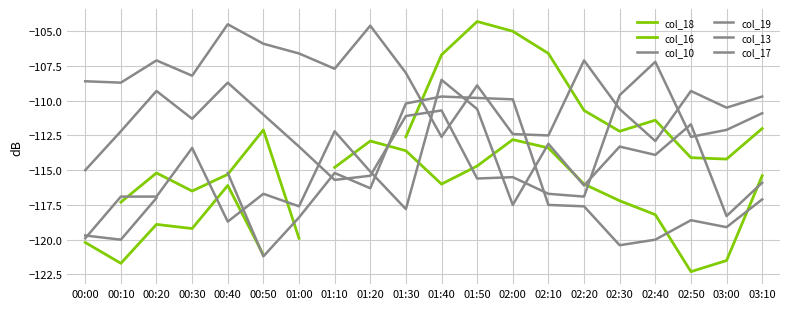

Where do col_16 and col_19 first cross each other?

00:40 and 00:50